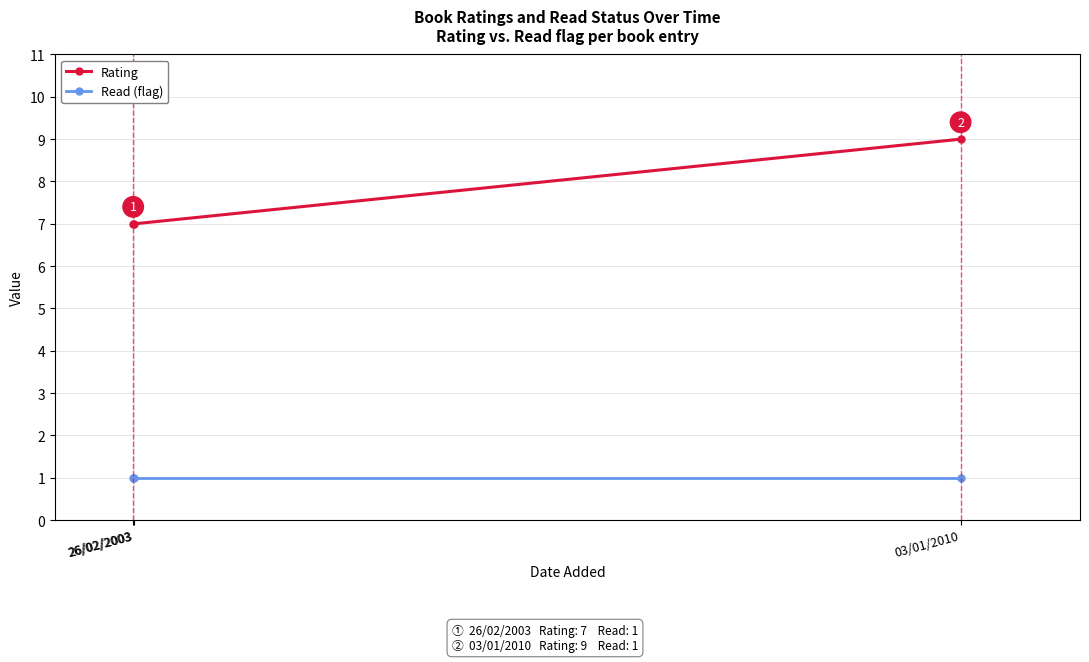

What are all the series names shown in the legend?

Rating, Read (flag)